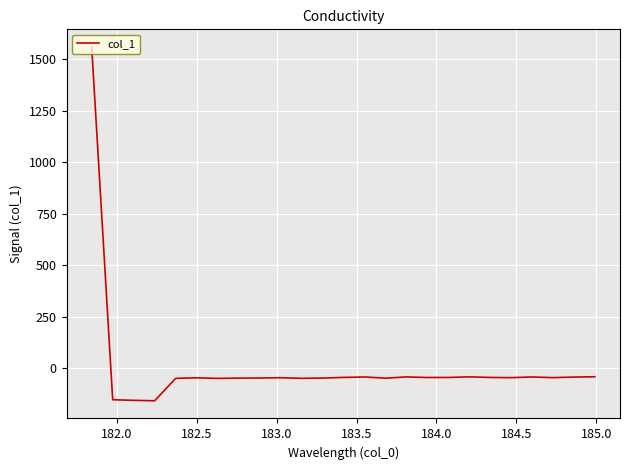

What is the maximum value shown in the chart?

1559.9